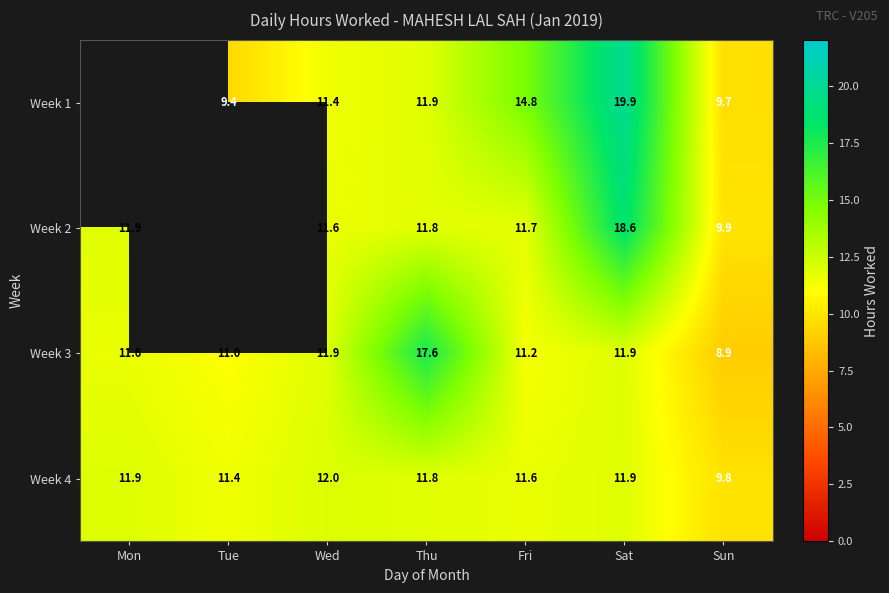

Which label corresponds to the smallest value in the chart?

Sun